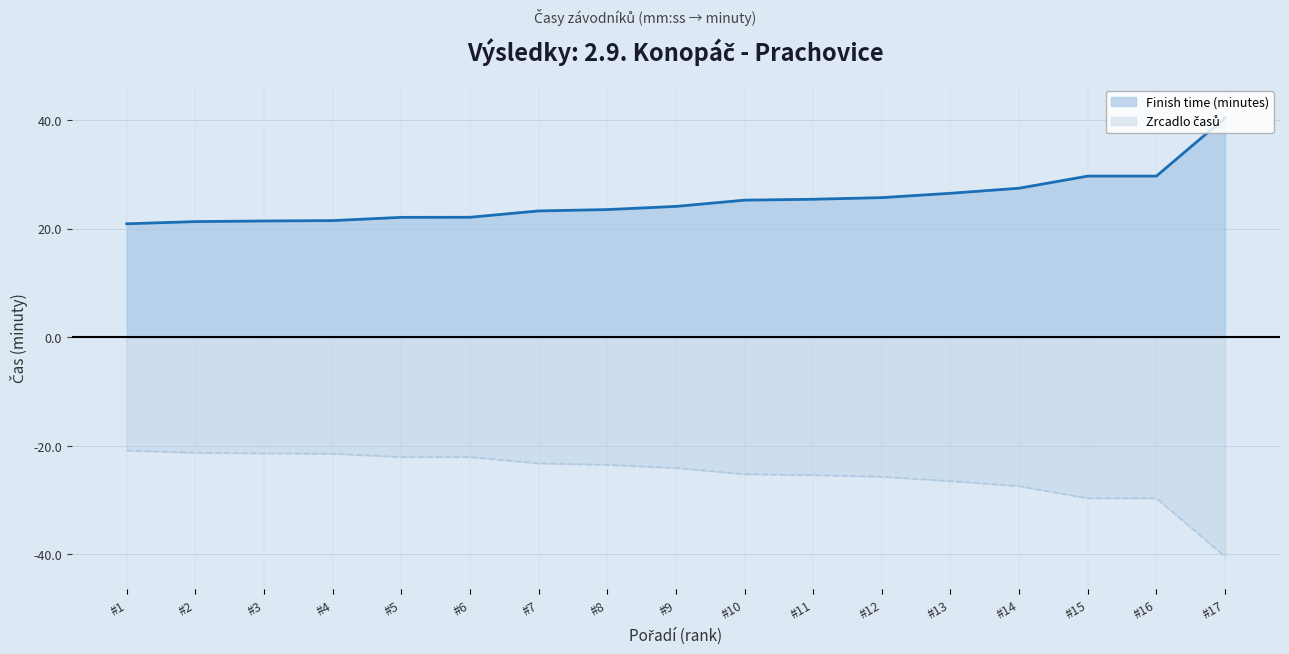

True or false: Zrcadlo časů and Finish time (minutes) cross at least once.

False